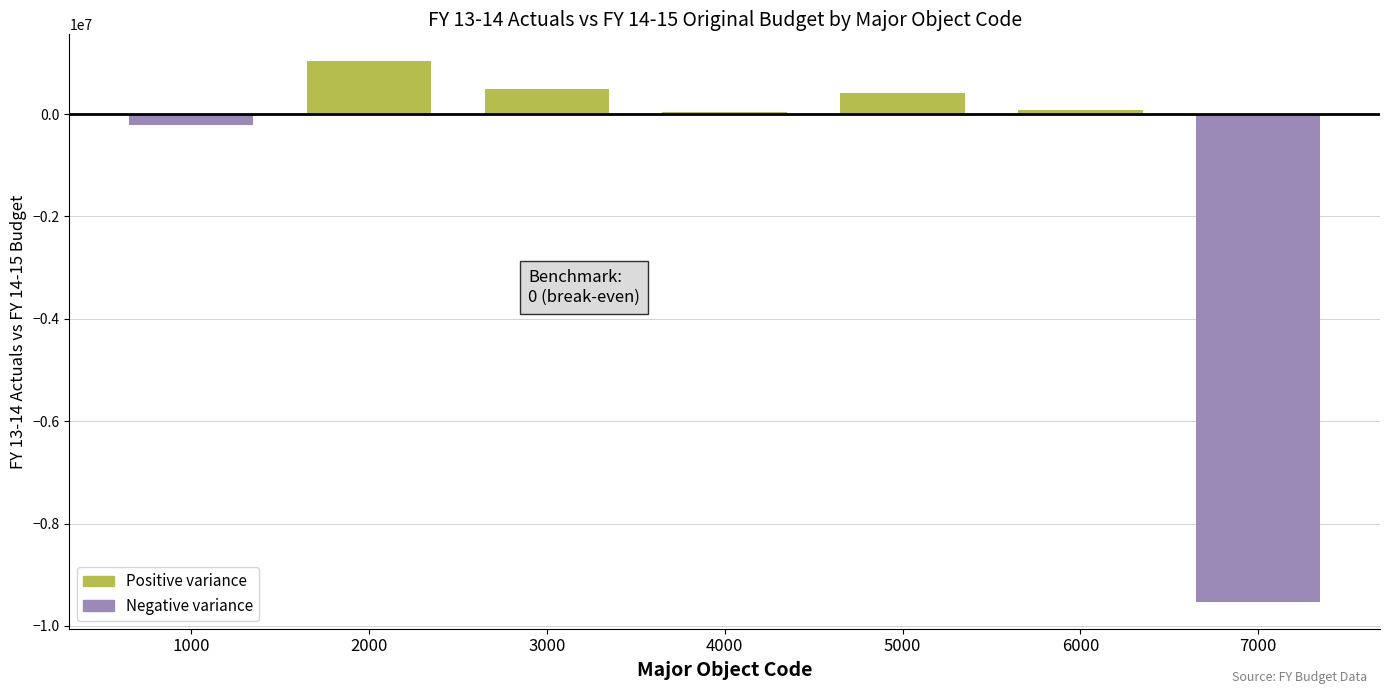

Which category has the lowest value across all series?

7000